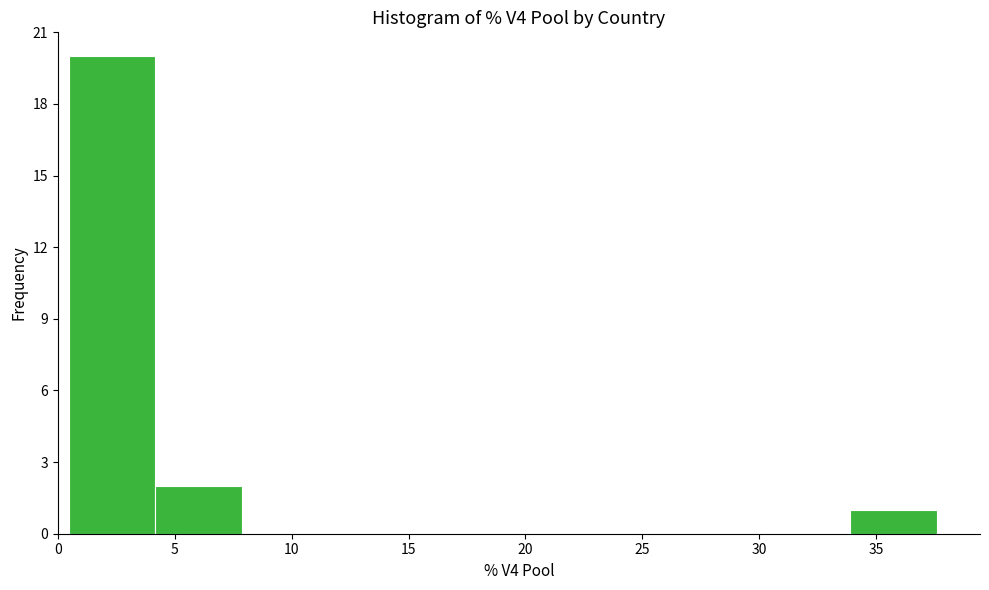

Reading left to right, transcribe this chart: for each bar, give the range it covers on the x-axis and its height. Neither the bar edges nor the heights are printed on the chart, so give them approximately, as read against the axes.

0.5 to 4.0: 20
4.0 to 8.0: 2
8.0 to 11.5: 0
11.5 to 15.5: 0
15.5 to 19.0: 0
19.0 to 22.5: 0
22.5 to 26.5: 0
26.5 to 30.0: 0
30.0 to 34.0: 0
34.0 to 37.5: 1